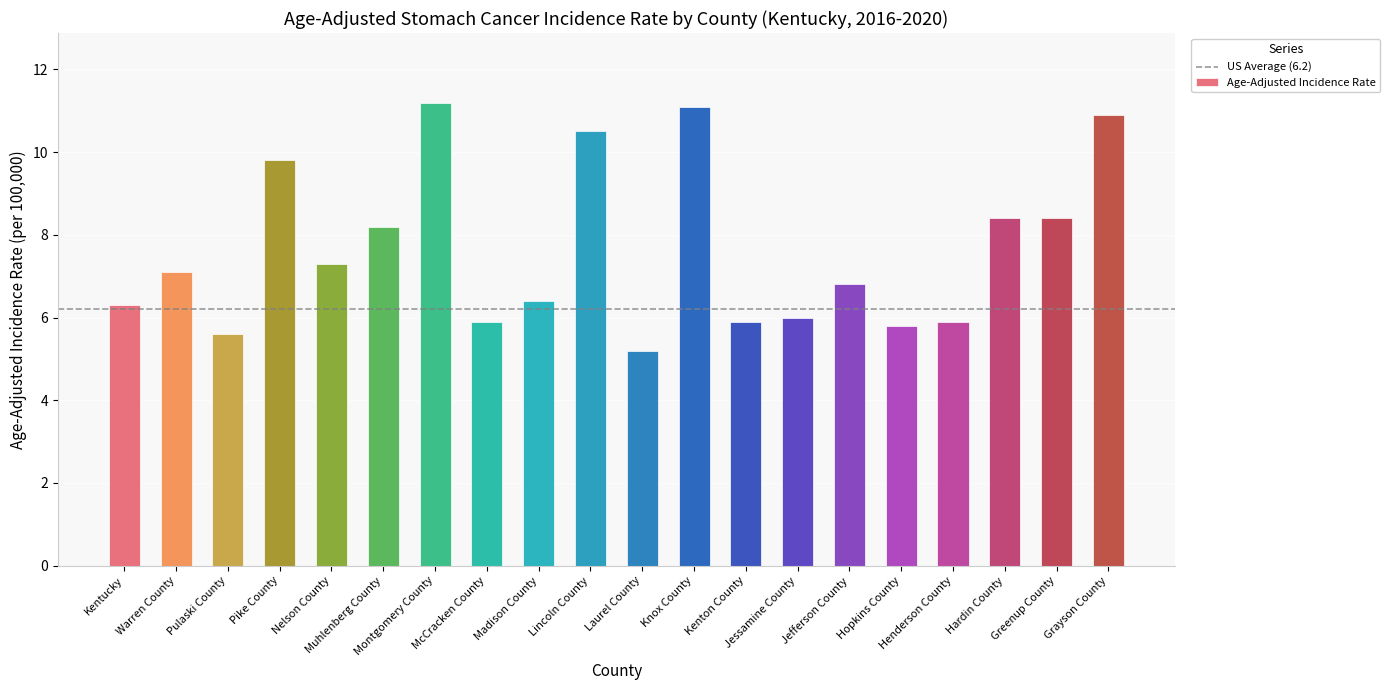

True or false: the data shows 5.9 at McCracken County.

True